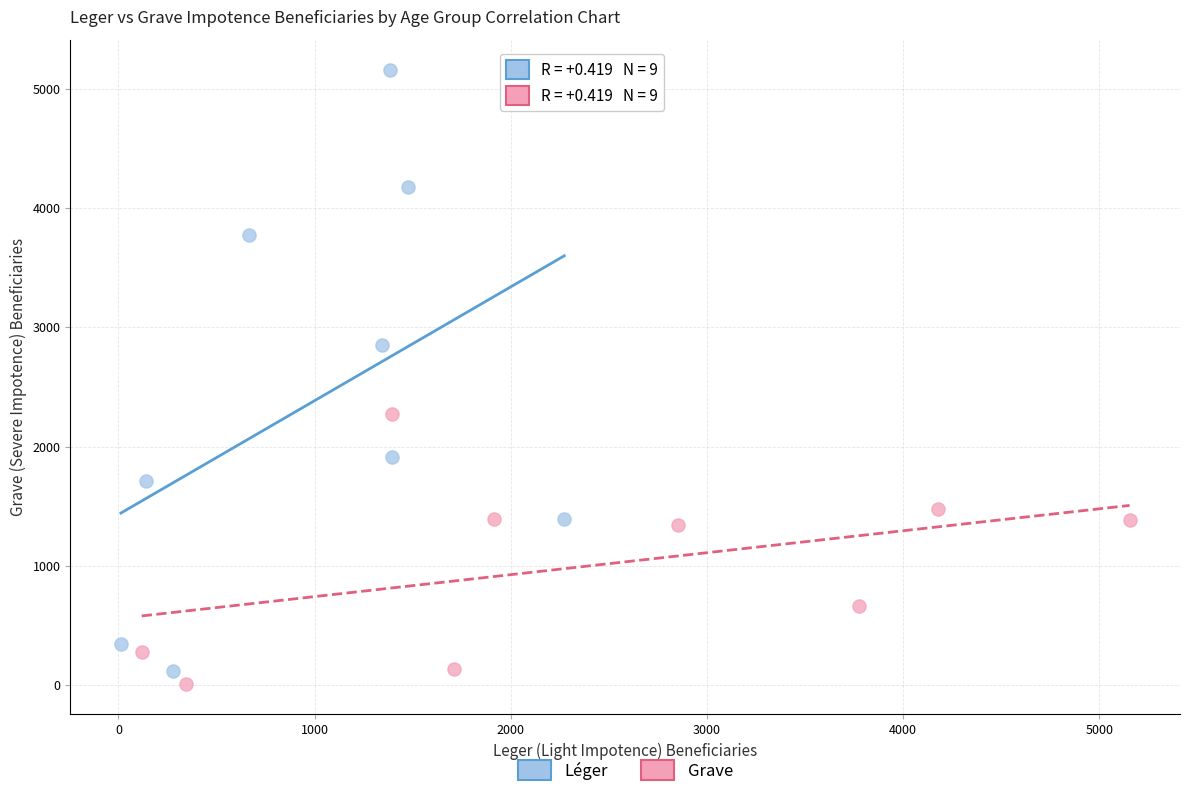

Which series contains the highest Y value?

Léger